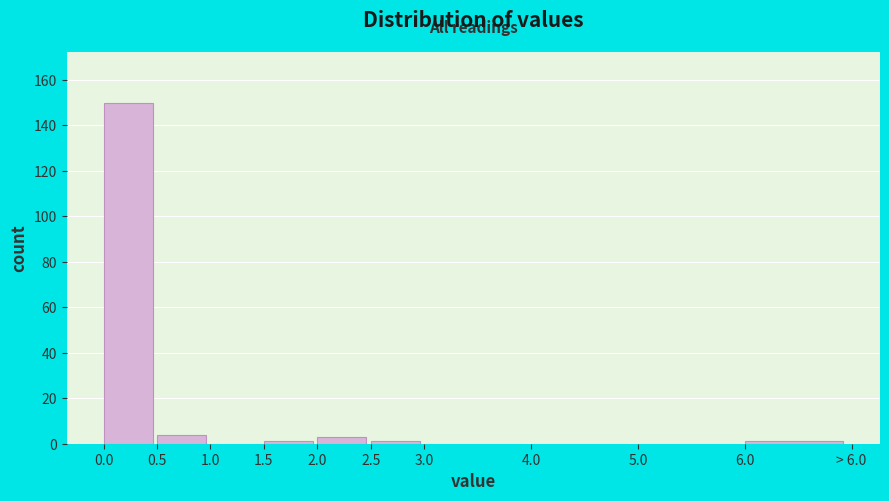

Reading left to right, what are all the values shown in this chart?

0.0=150	0.5=4	1.0=0	1.5=1	2.0=3	2.5=1	3.0=0	4.0=0	5.0=0	6.0=1